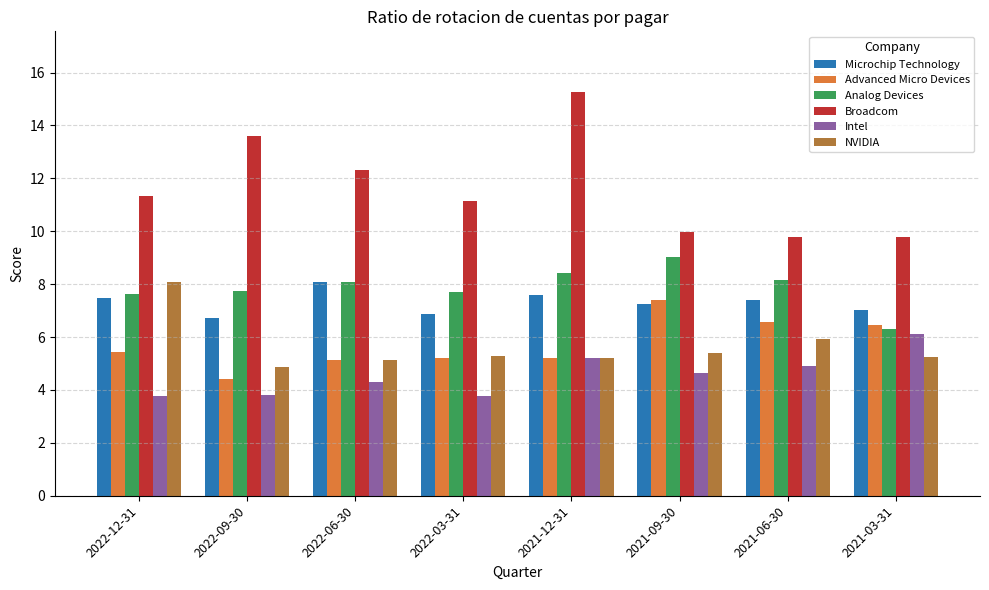

Is the value of Microchip Technology at 2021-06-30 greater than the value of NVIDIA at 2022-09-30?

Yes